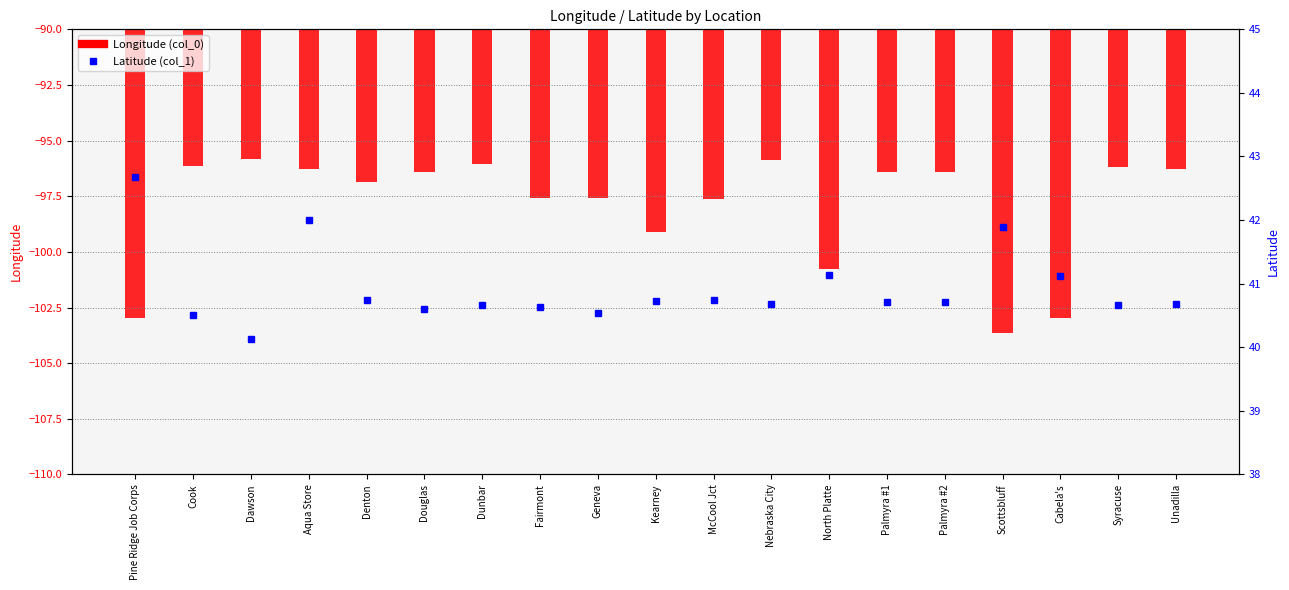

Count the number of data series in this chart.

2